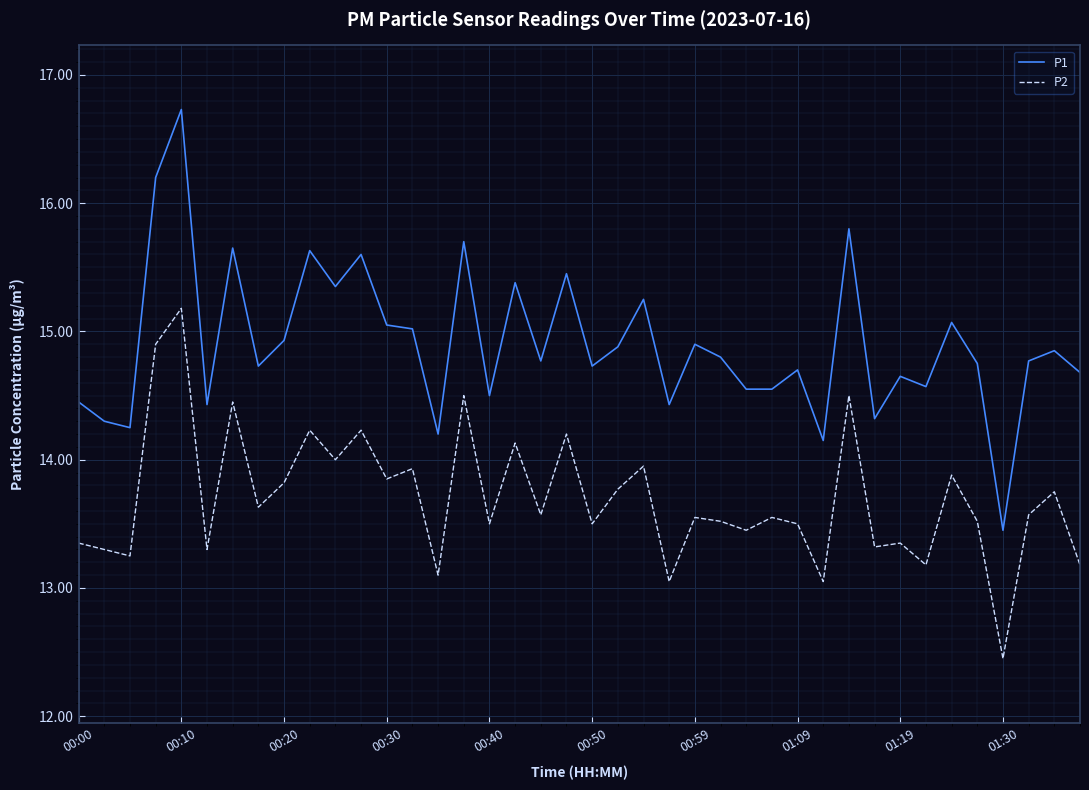

True or false: P2 and P1 intersect in this chart.

False